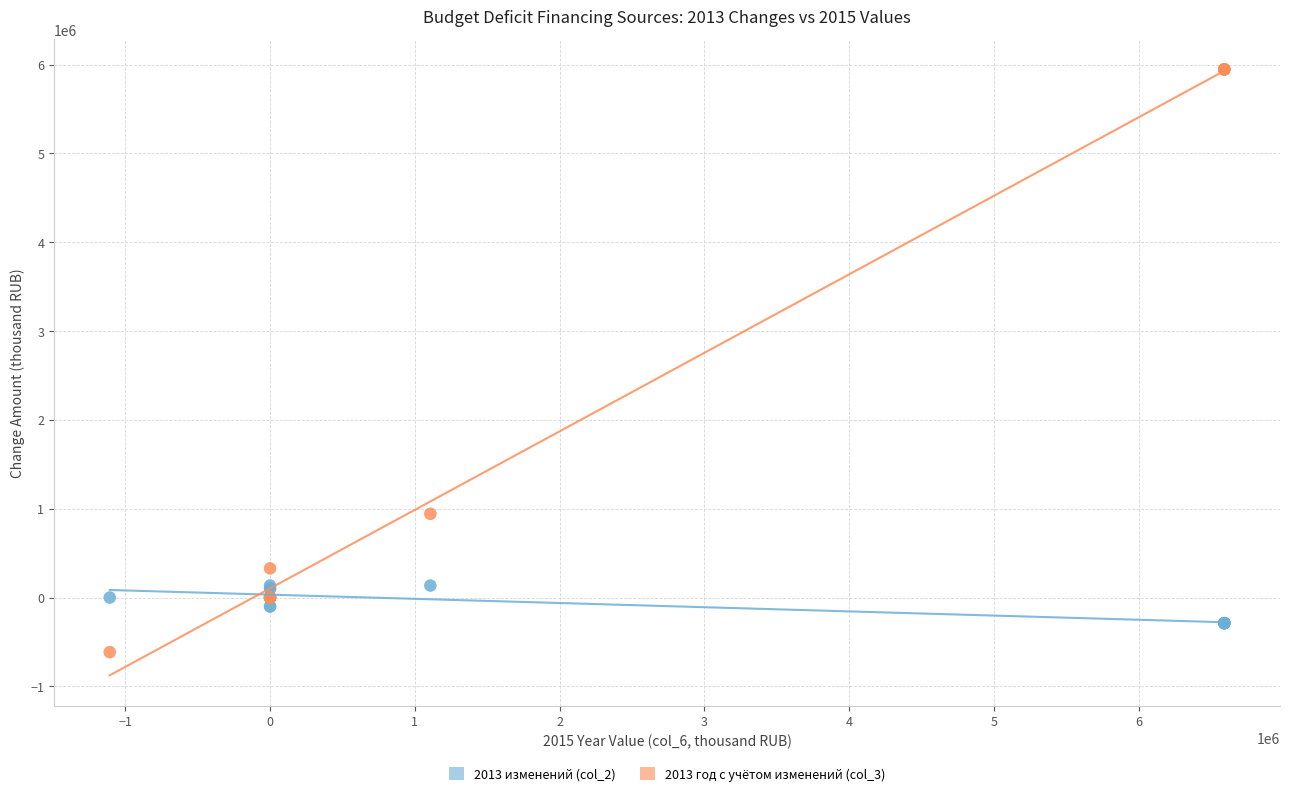

What is the X range (max minus min) for the scatter plot?

7696628.3